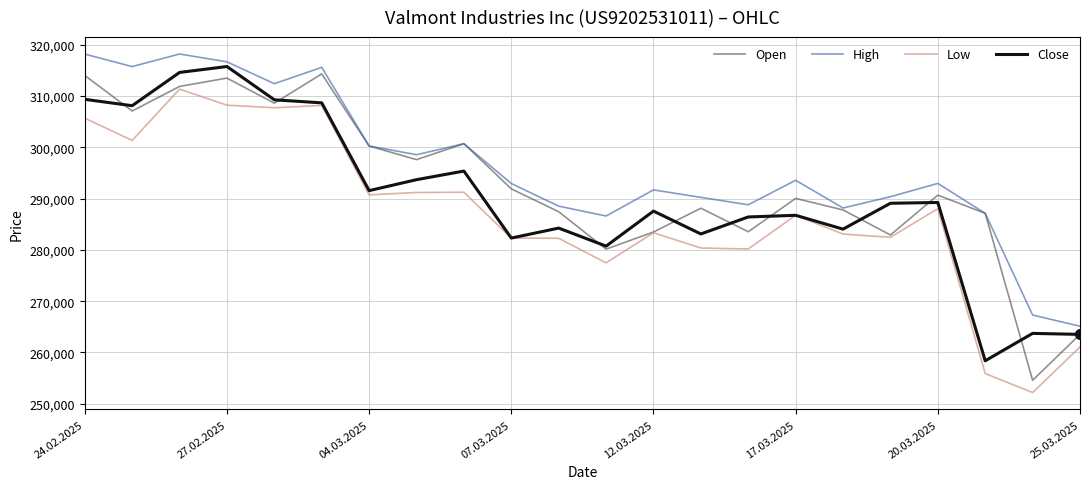

What is the lowest value of the High series?

265117